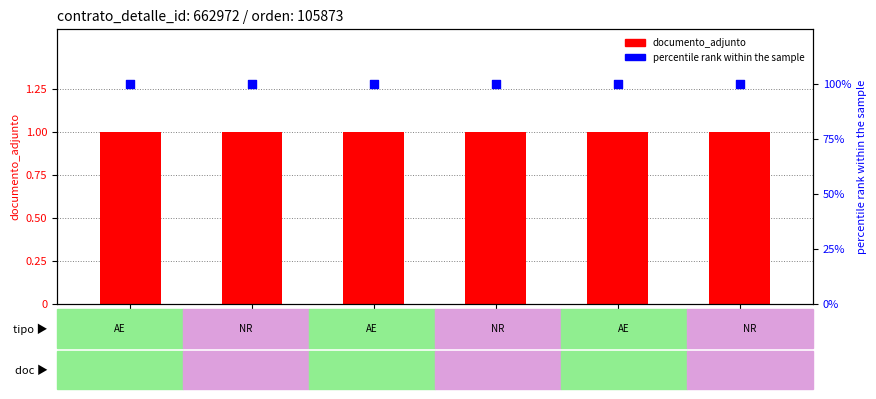

At which category is the sum across all series the highest?

024